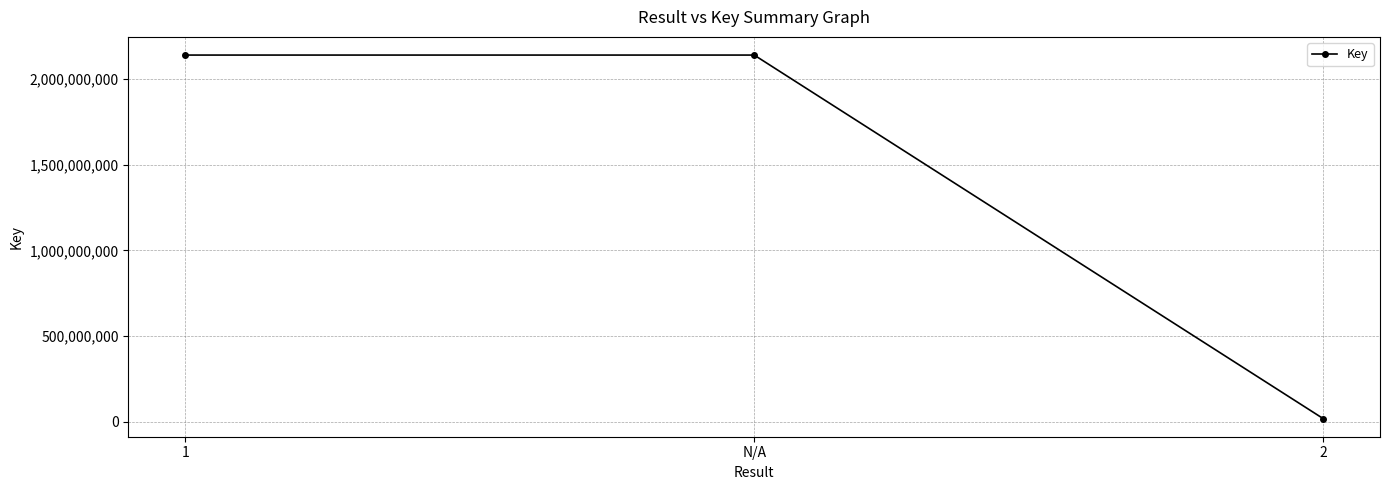

What is the maximum value shown in the chart?

2139698769